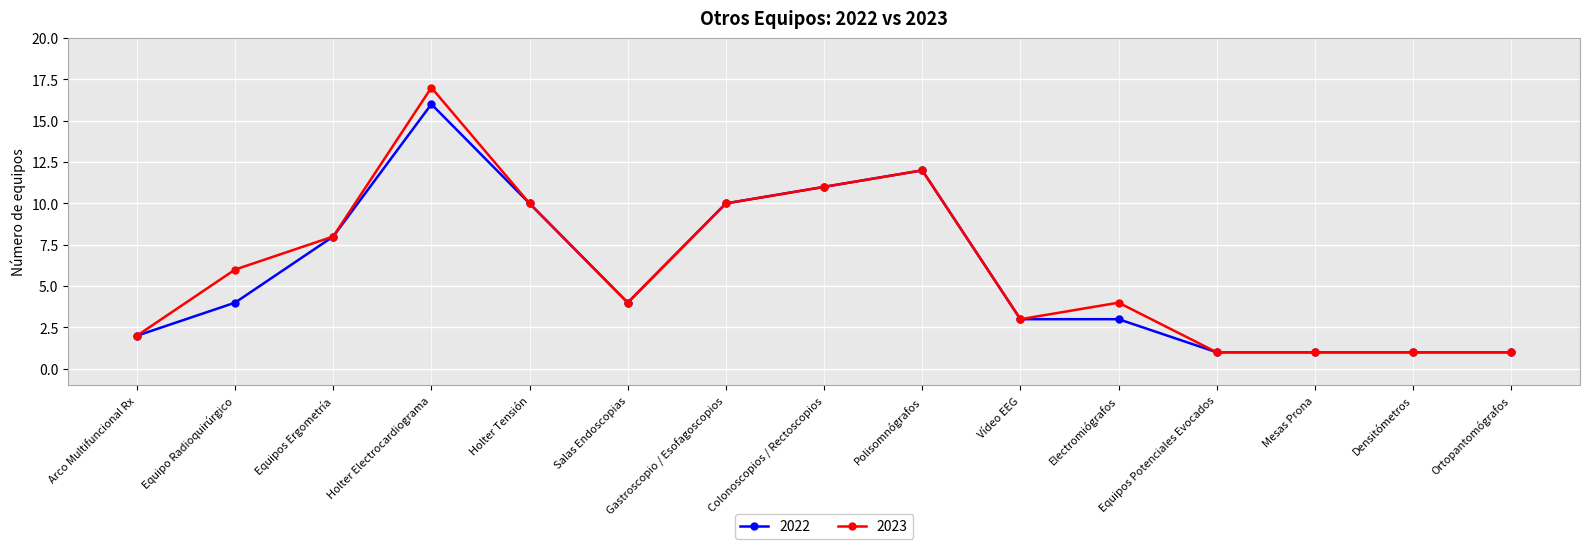

How many distinct data groups are displayed?

2